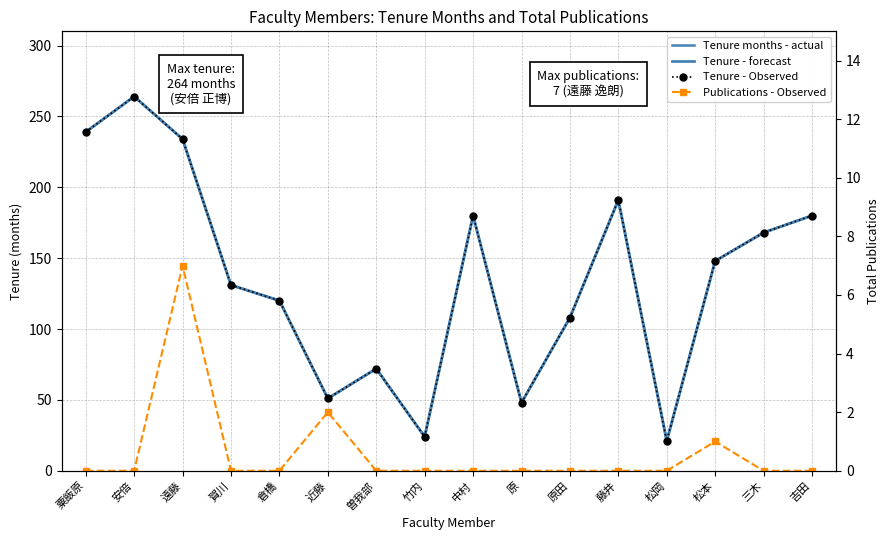

What is the sum of the 在籍月数 values at 吉田 and 藤井?

371